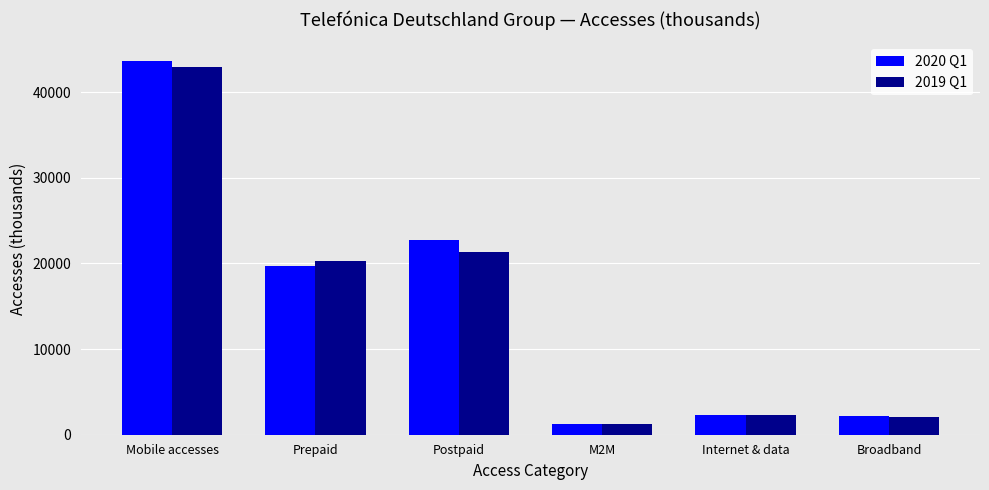

What is the value of the 2020 Q1 bar at the 4th from the left?

1230